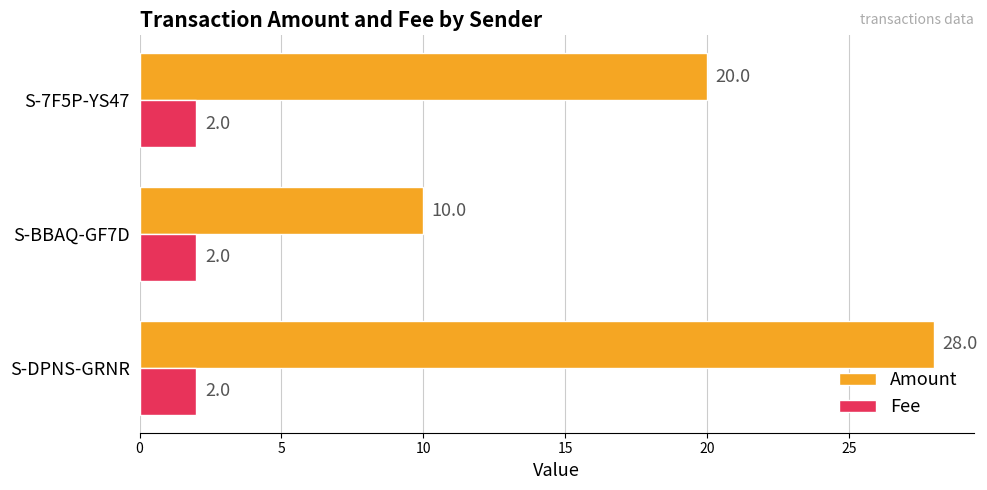

True or false: Fee has a value of 2 at S-7F5P-YS47.

True